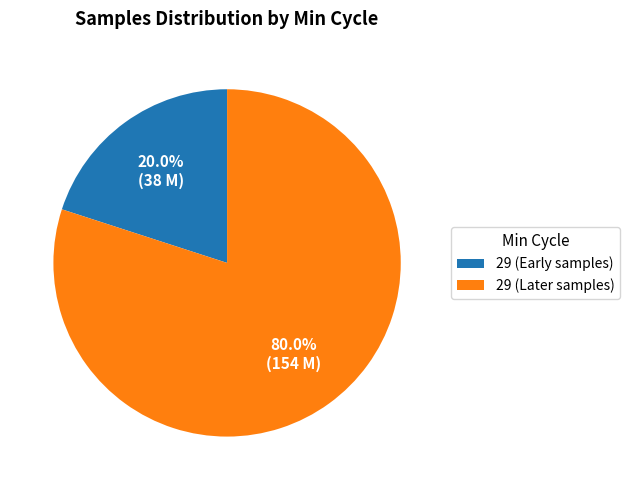

To the nearest percent, what is the average slice percentage?

50%